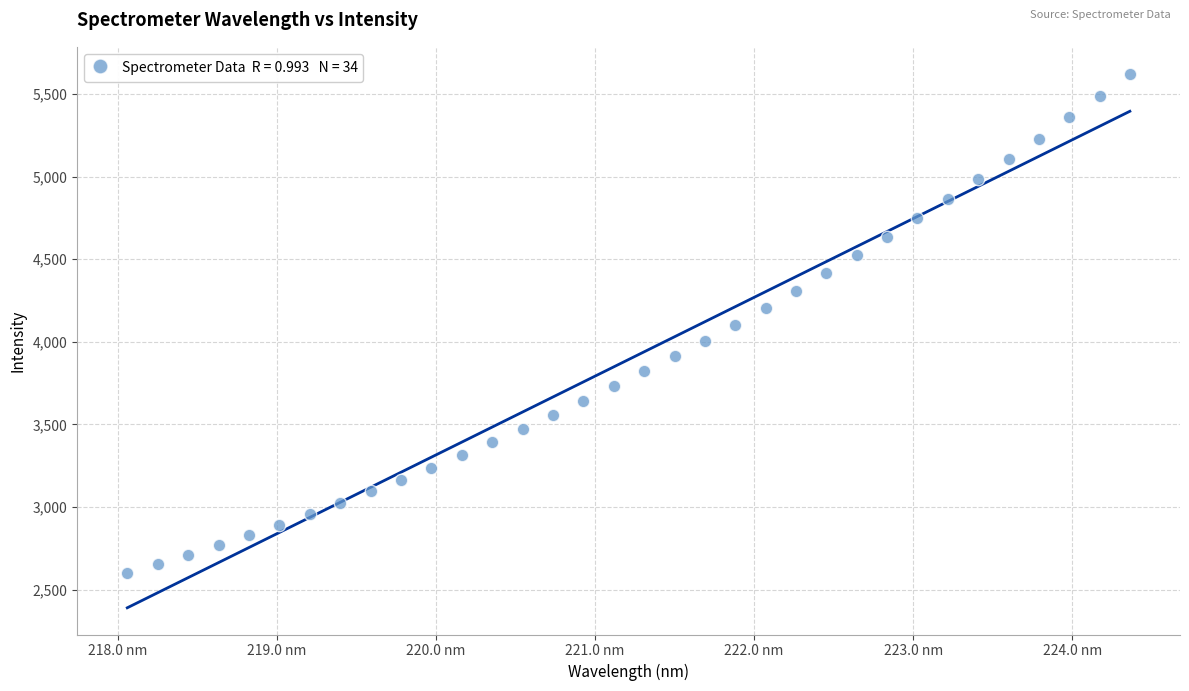

What is the range of X values (max minus min)?

6.3